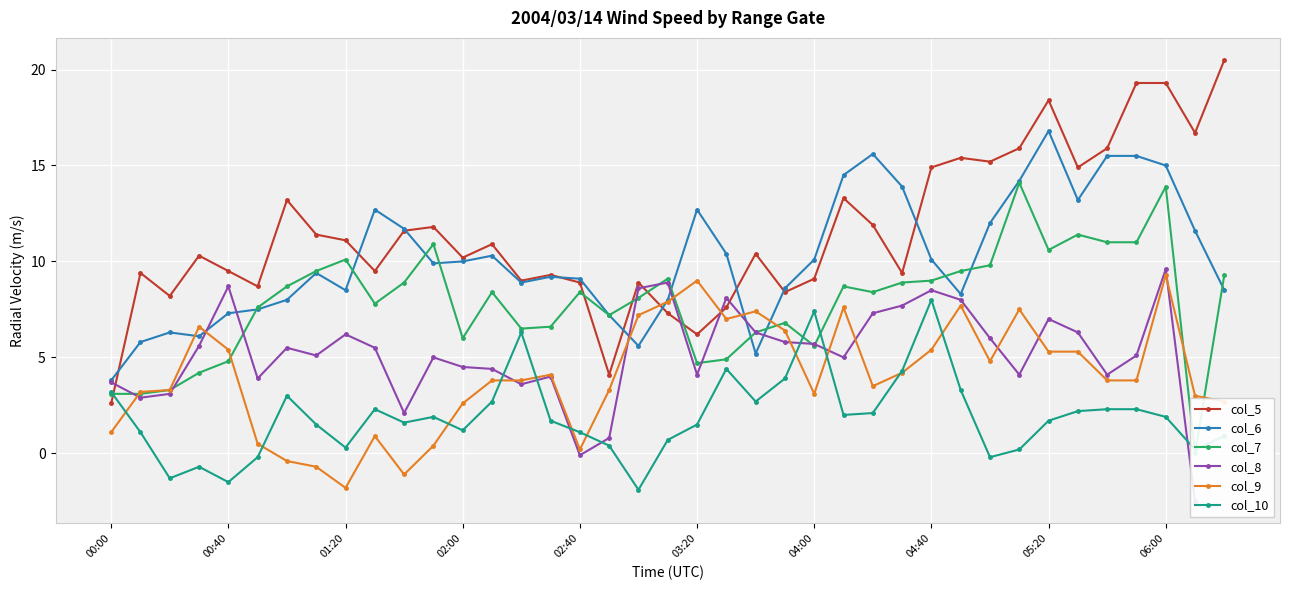

What are all the series names shown in the legend?

col_5, col_6, col_7, col_8, col_9, col_10